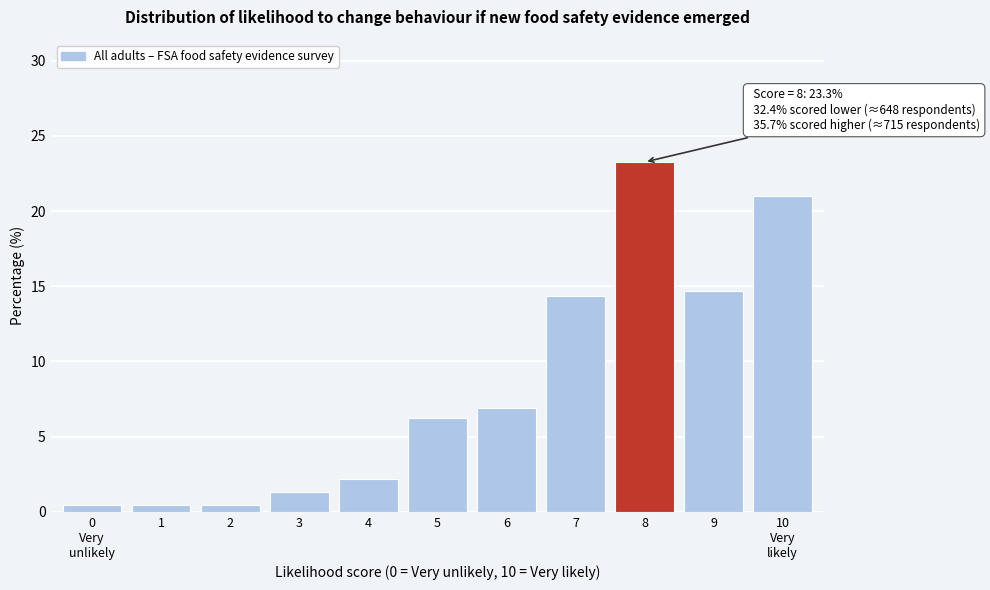

True or false: the data shows 6.9 at 6.

True